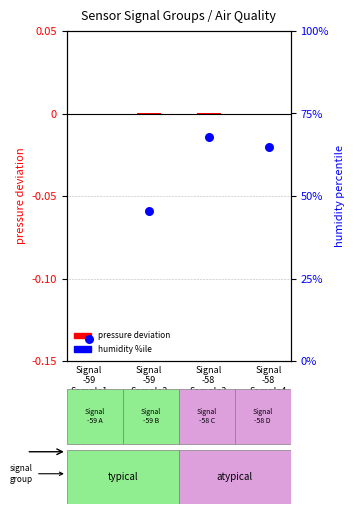

Which series has the widest spread of Y values?

humidity %ile